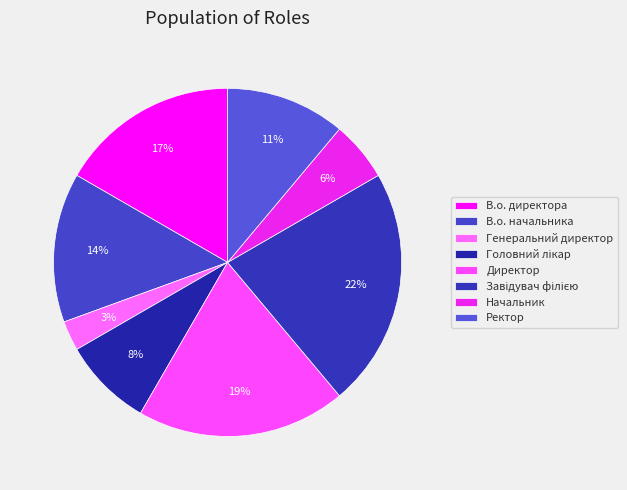

Count the number of slices in the pie.

8